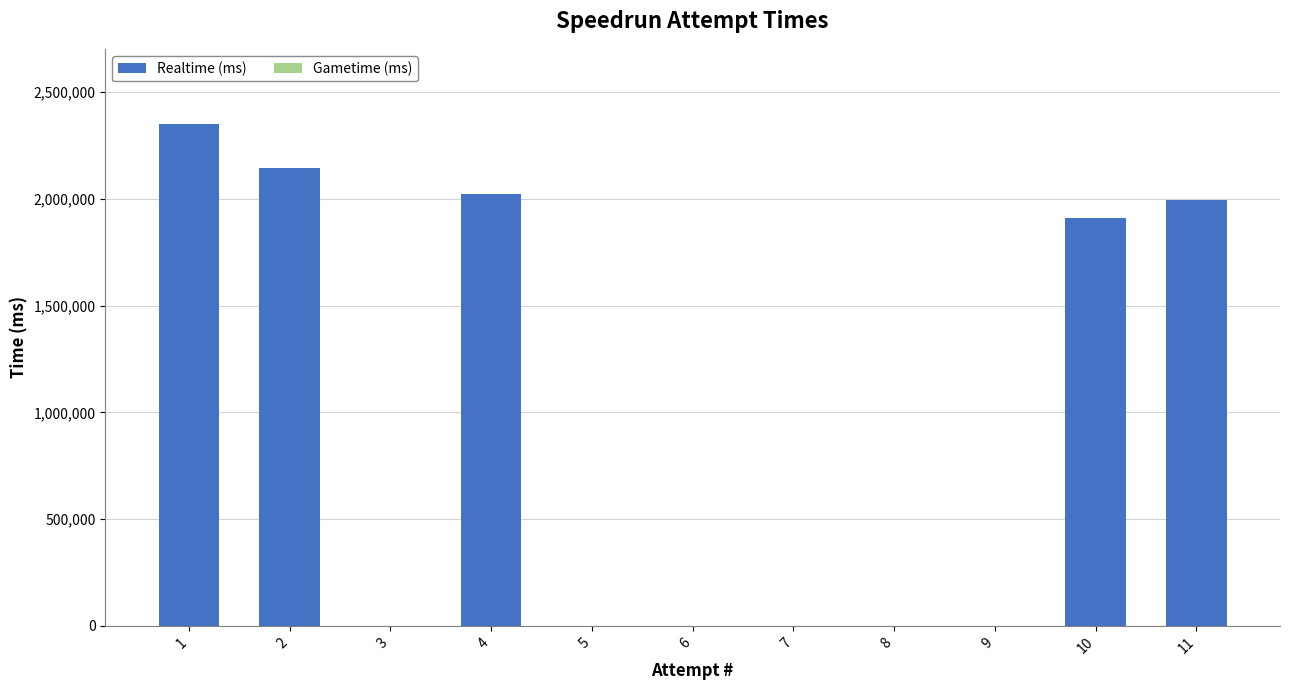

Approximately how many times larger is the value at 2 compared to 11?

1.1